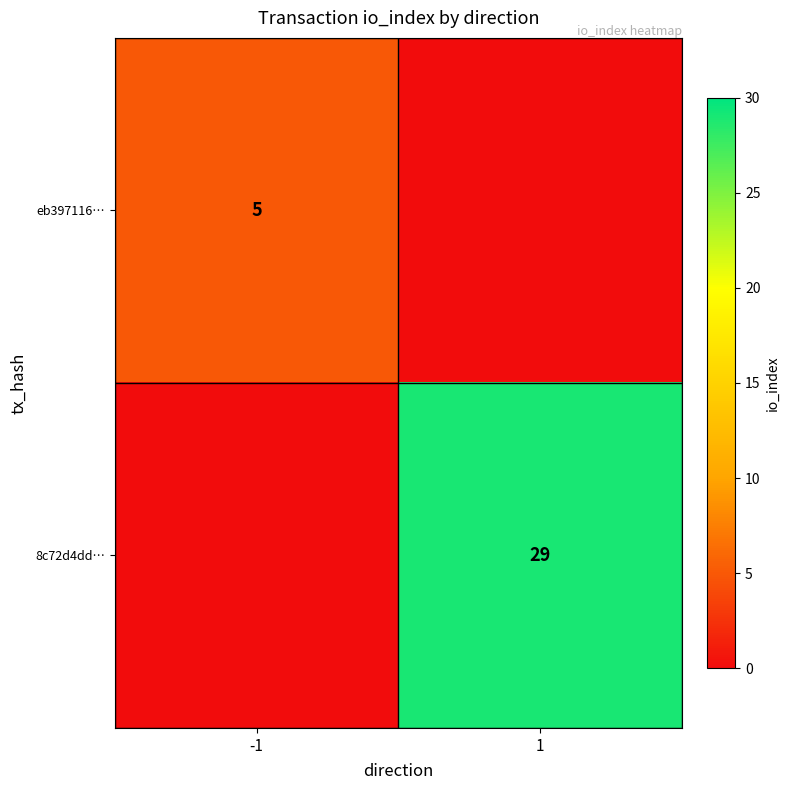

The 8c72d4dd… series shows 29 at 1. True or false?

True